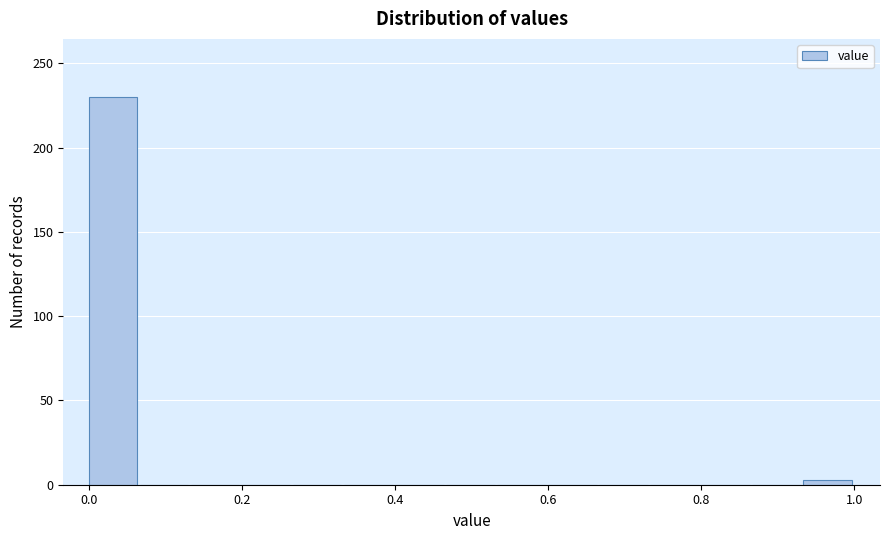

Read against the x-axis, roughly where is the centre of the tallest bar?

0.04